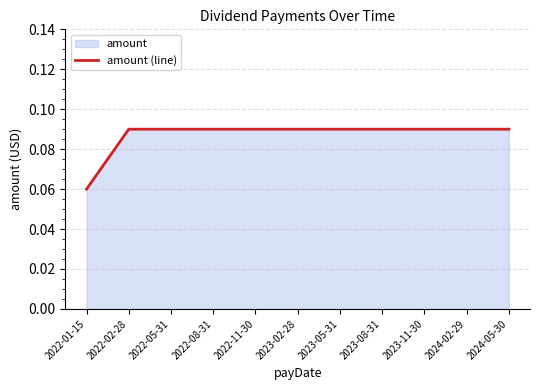

Which label corresponds to the smallest value in the chart?

2022-01-15